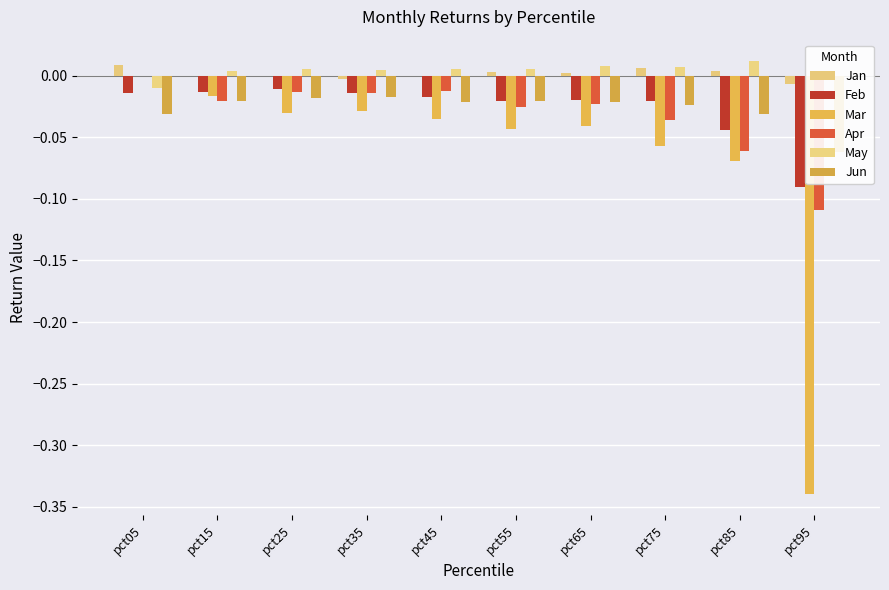

What is the sum of the Mar values at pct65 and pct75?

-0.1